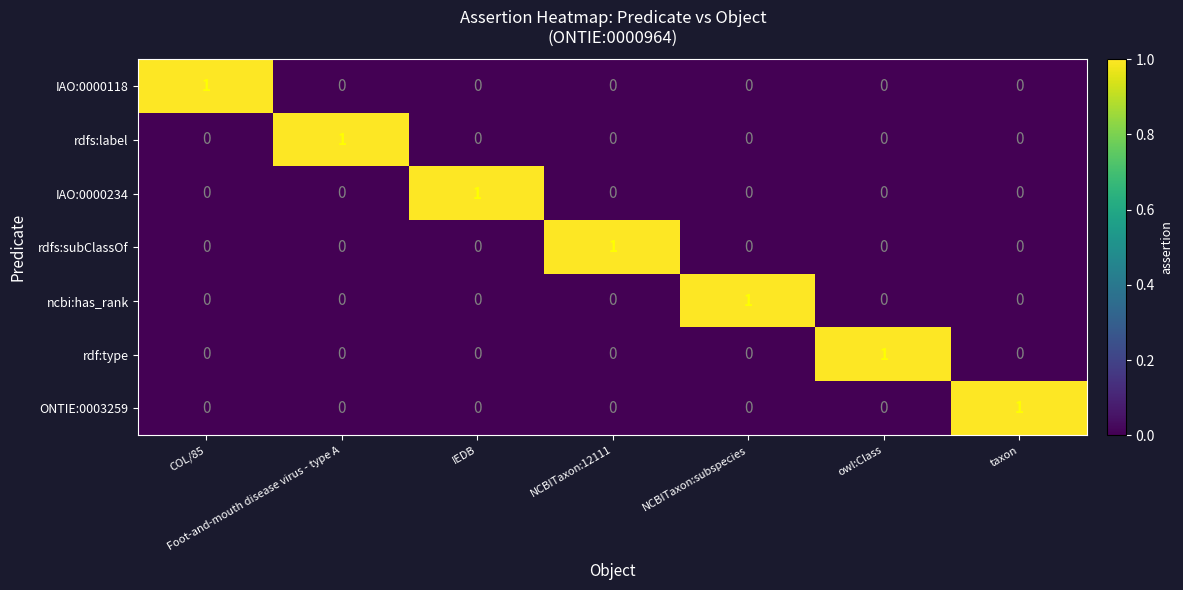

At how many categories does at least one series exceed 0?

7